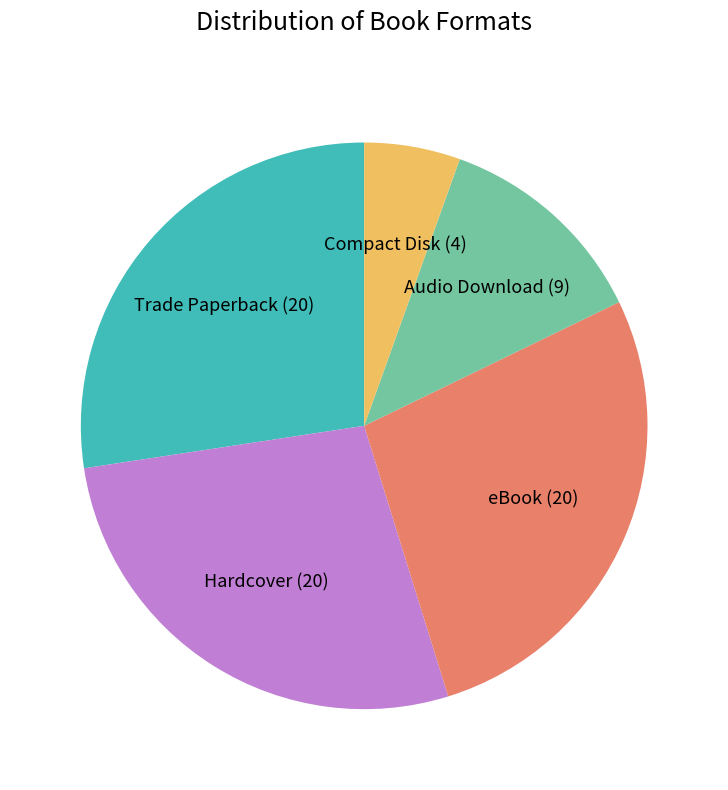

Is Audio Download the majority of the pie?

No